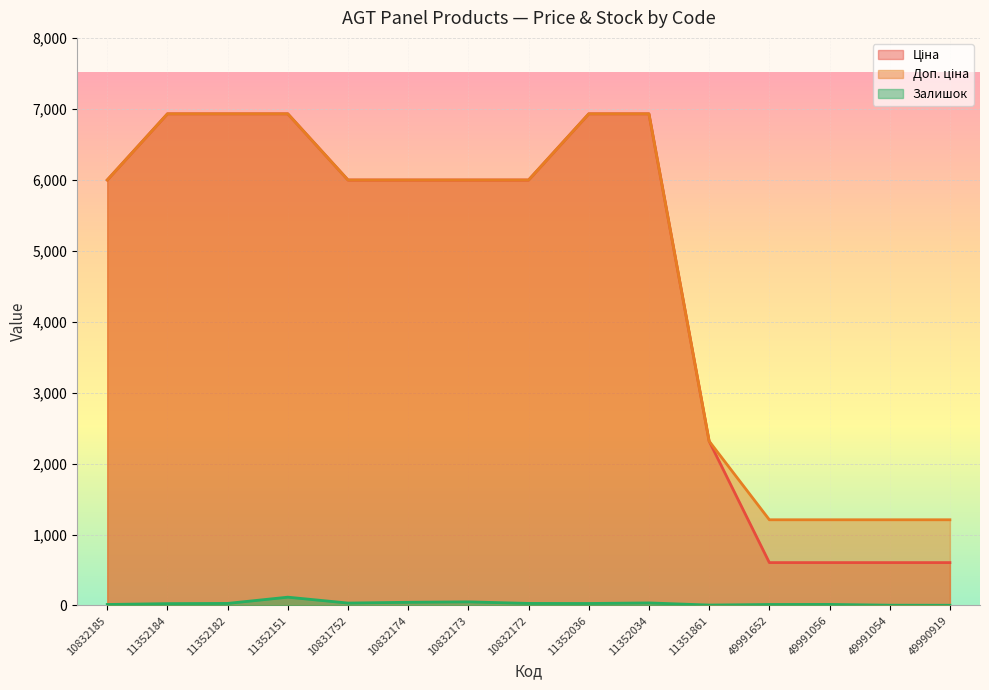

Does the chart display data point markers on the line(s)?

No